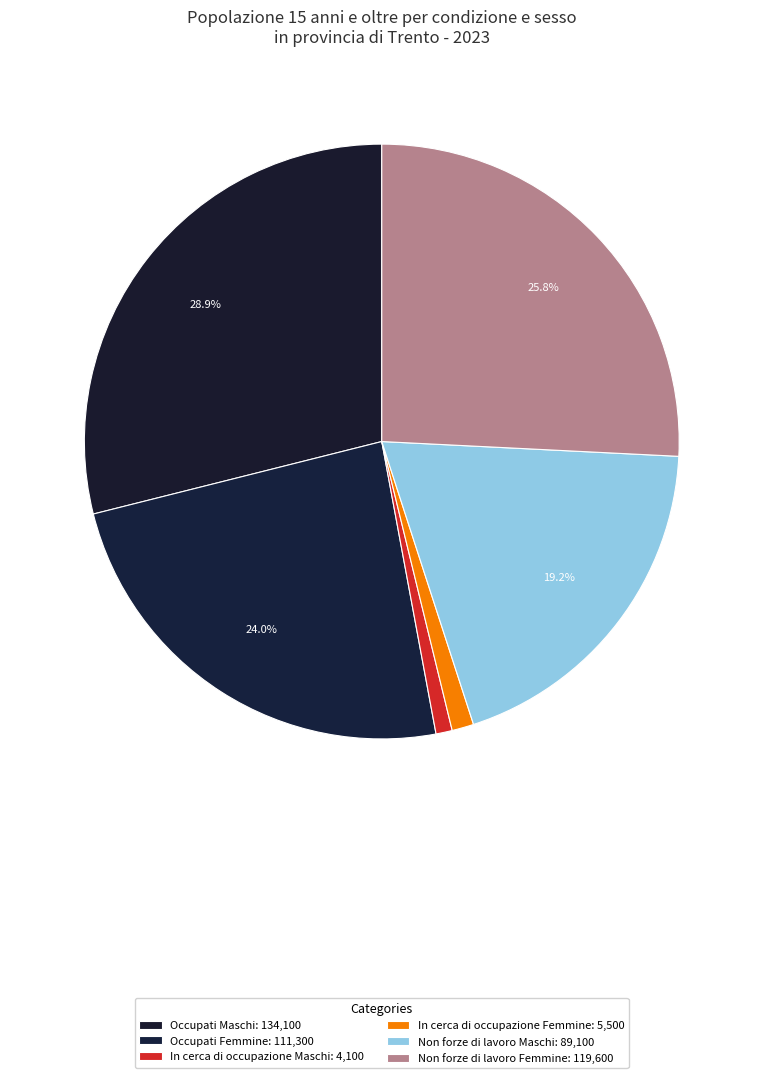

Count the number of slices in the pie.

6